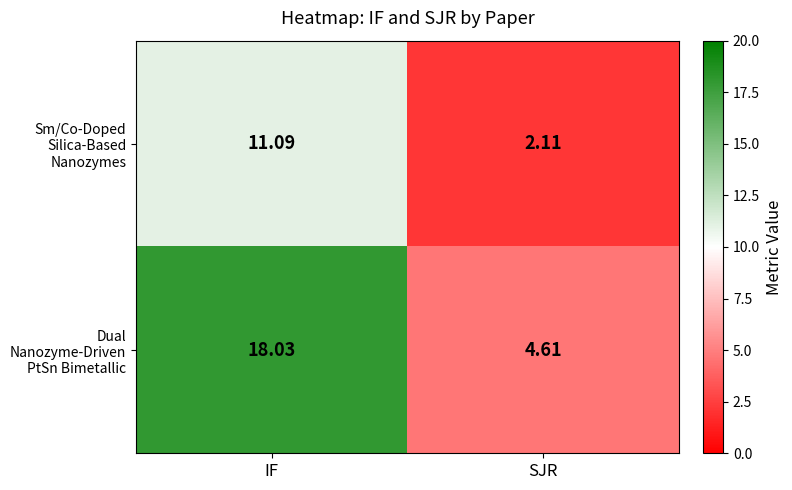

Which label corresponds to the largest value in the chart?

IF